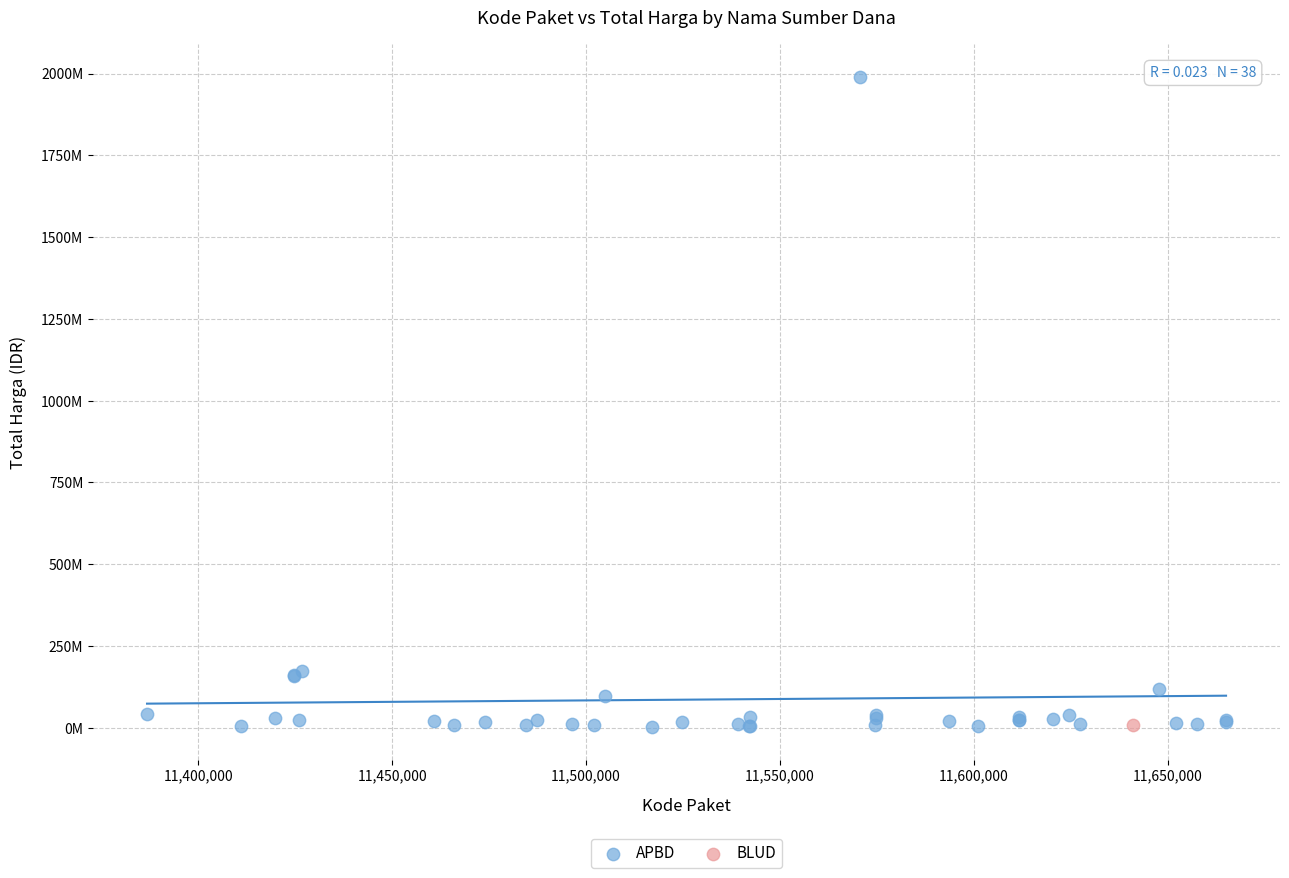

What are all the series names shown in the legend?

APBD, BLUD